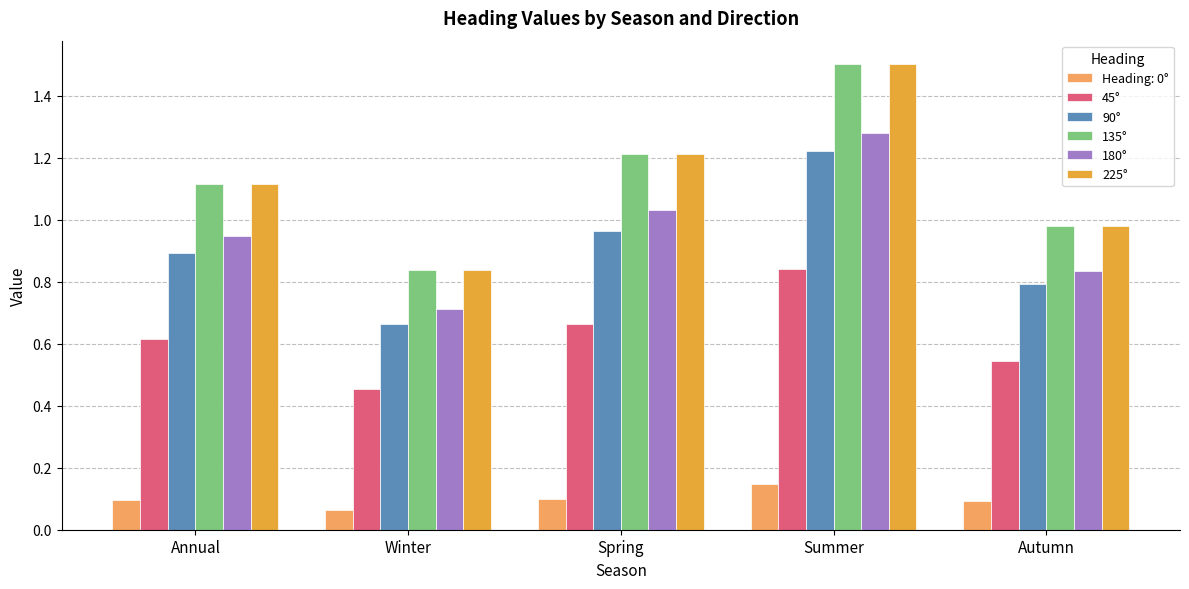

What position from the right is Summer?

2